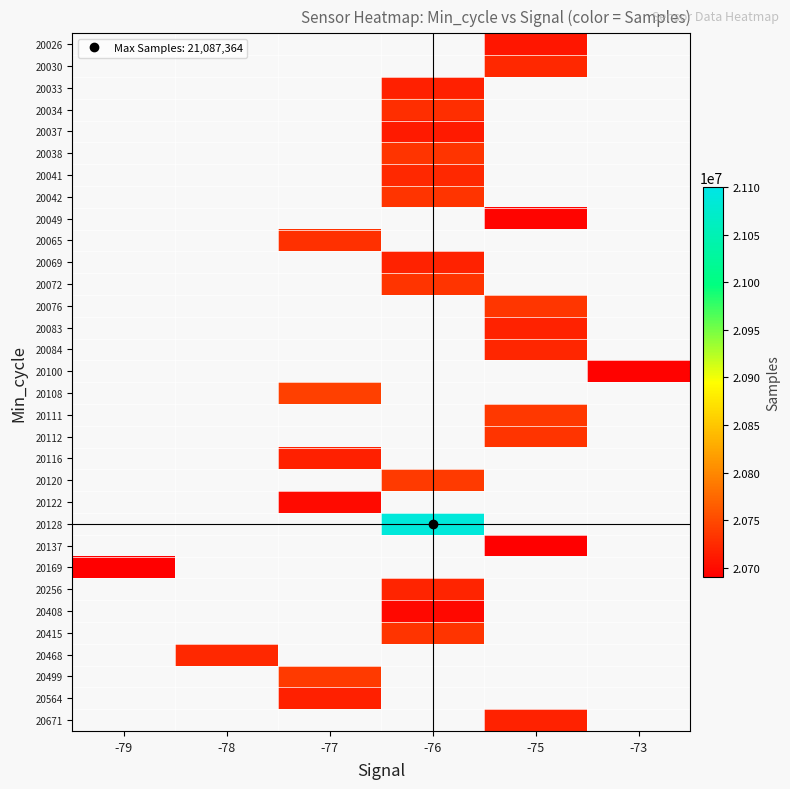

What is the smallest value displayed?

20690021.0